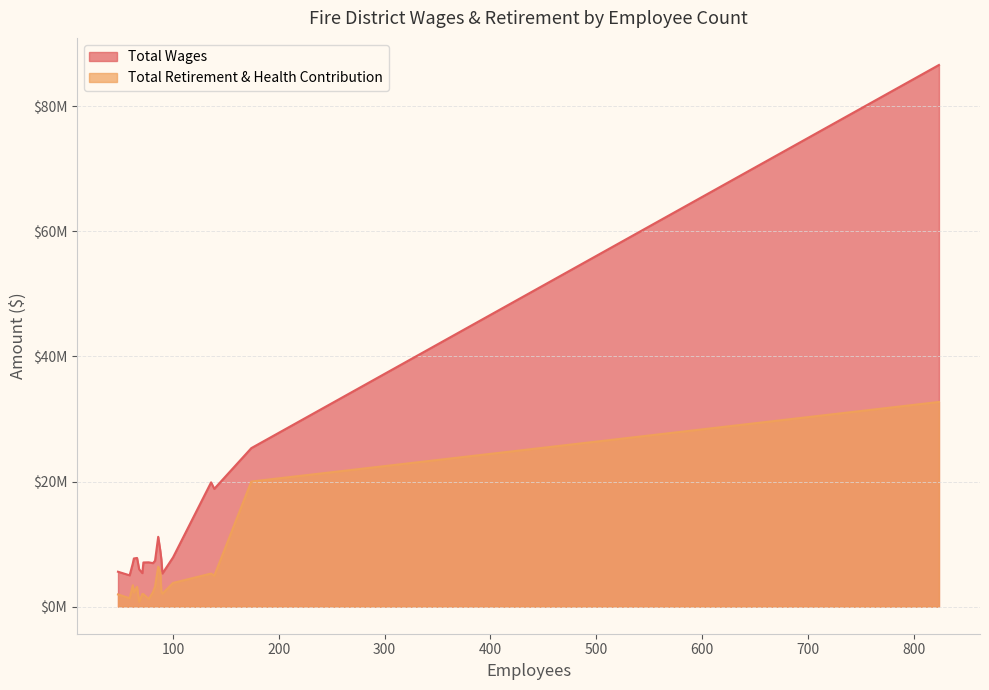

List the labels in order of Total Wages value, smallest first.

59, 90, 71, 48, 68, 62, 81, 72, 77, 83, 89, 63, 66, 100, 88, 86, 139, 136, 174, 824